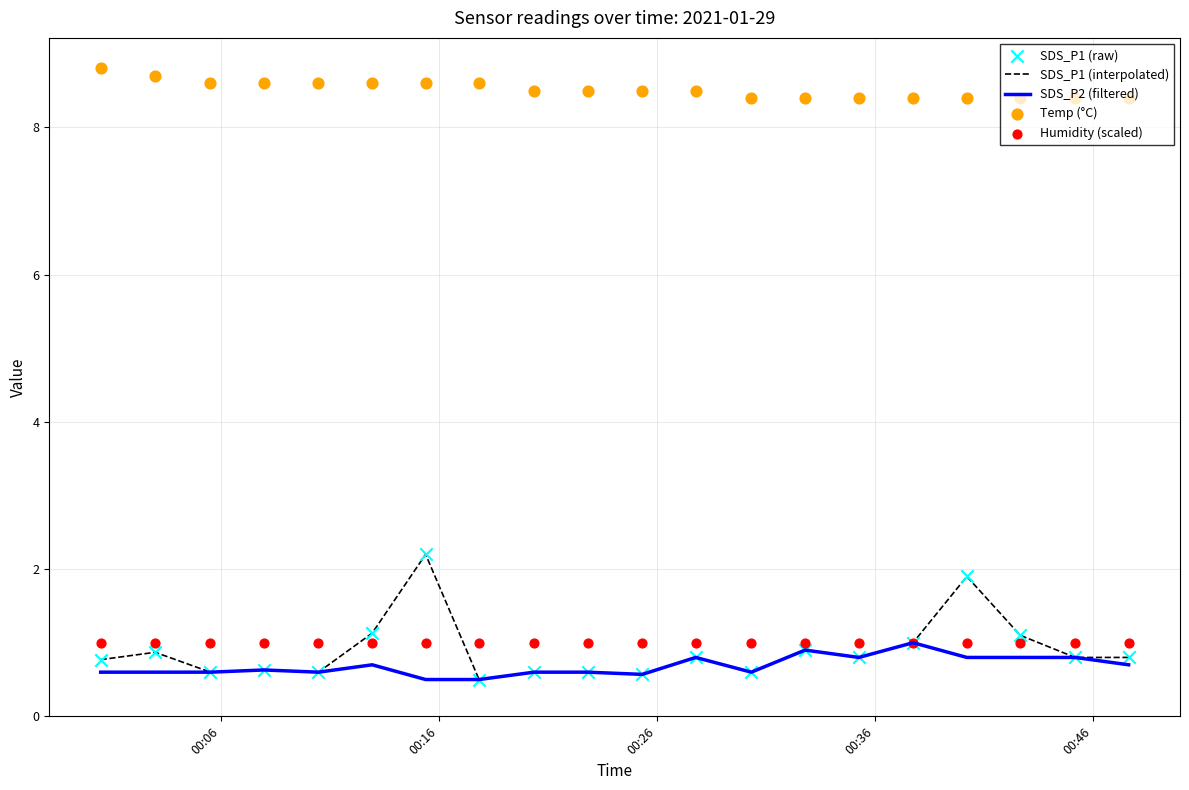

Which series contains the lowest Y value?

SDS_P1 (interpolated)